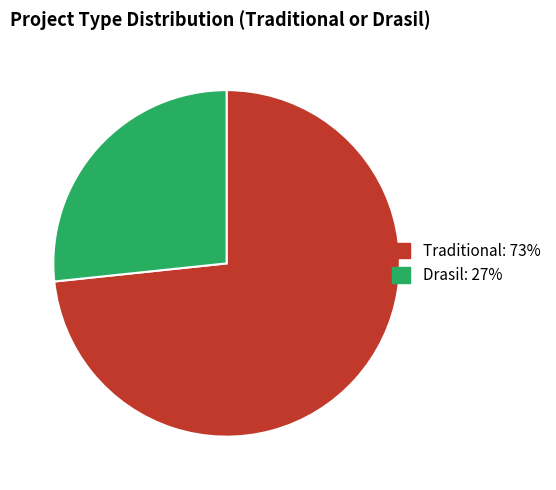

Does Drasil account for over 50% of the chart?

No